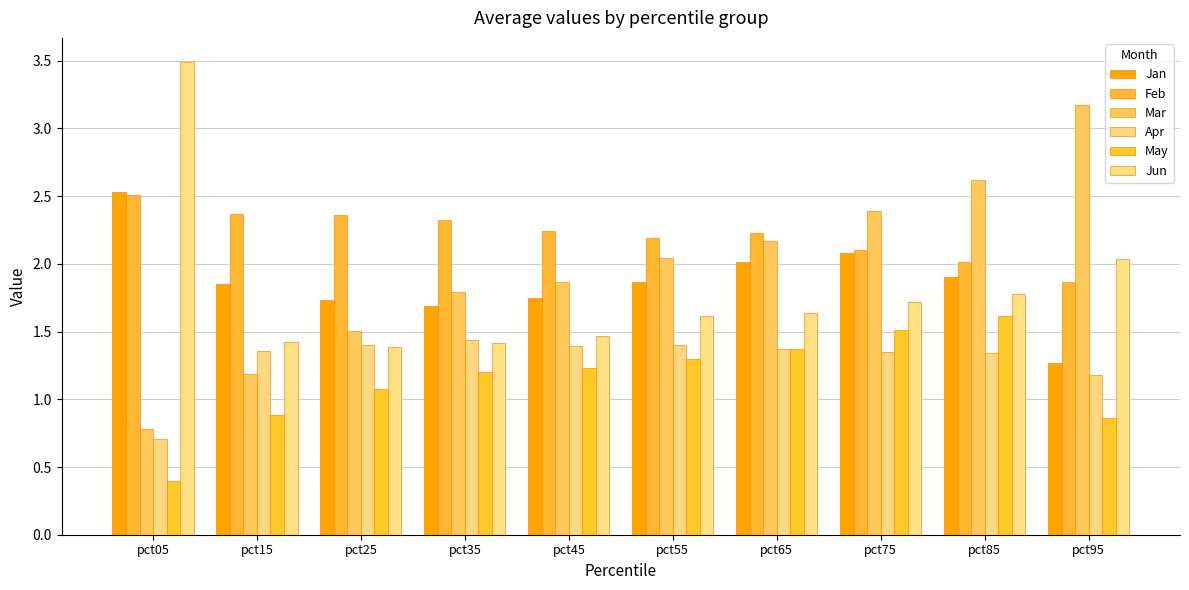

What is the value of the May bar at the 4th from the left?

1.2